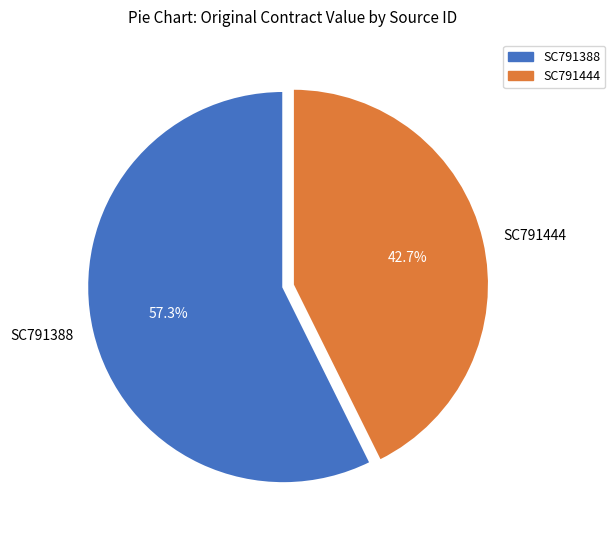

What percentage is NOT represented by SC791444?

57.3%